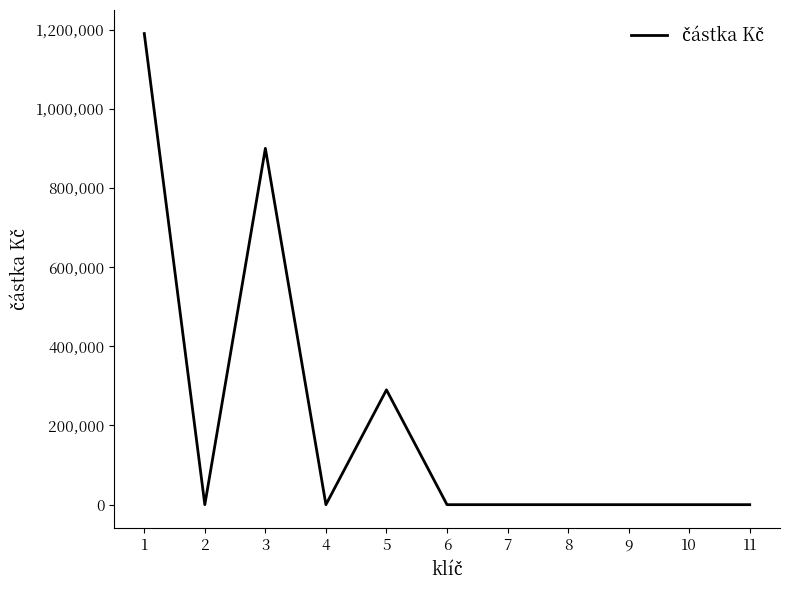

At which category does the data reach its first local valley?

2